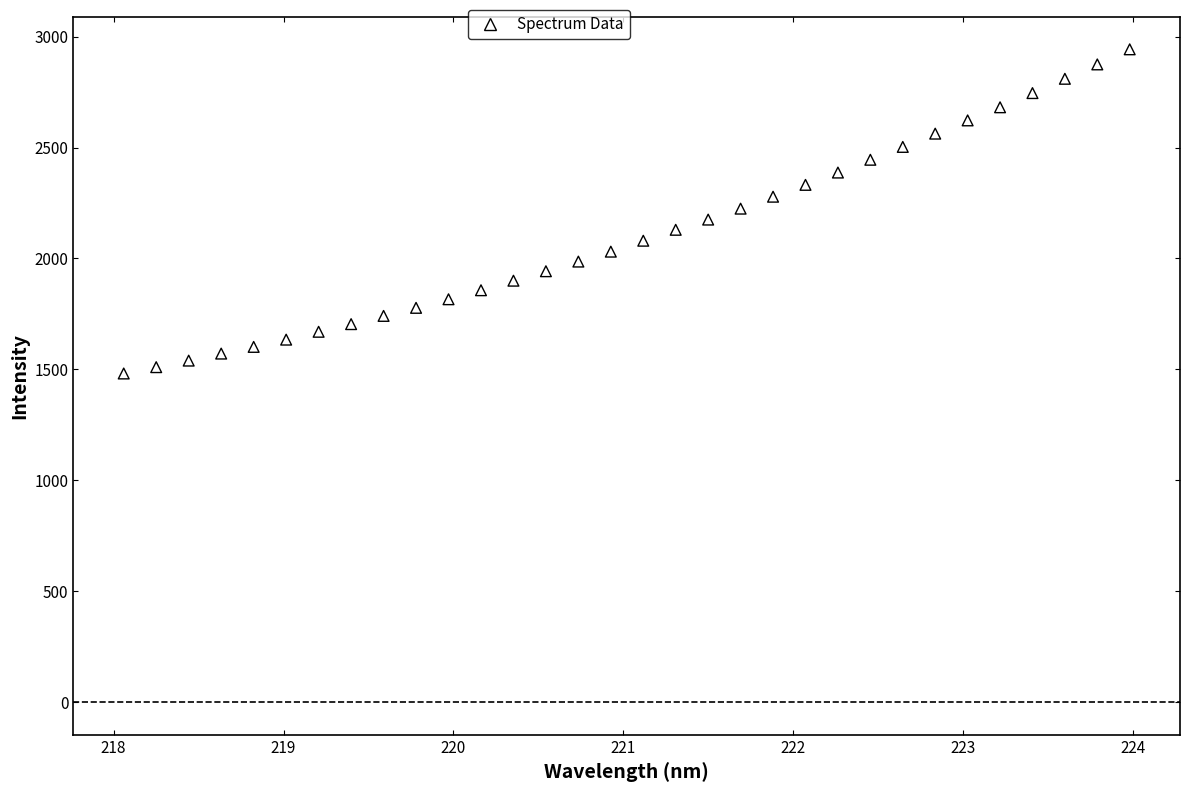

What is the range of Y values (max minus min)?

1461.7